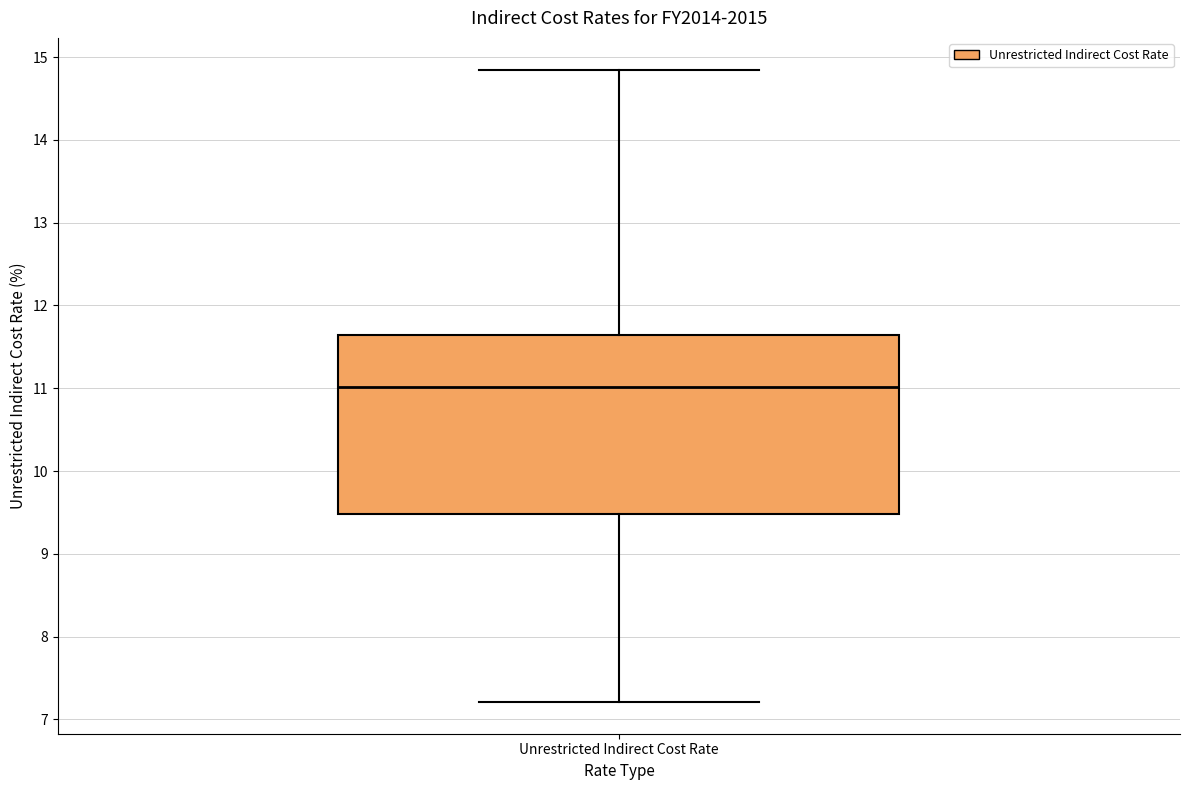

Transcribe this box plot: give where the median line is, the range the box spans, and where the two whiskers end, as read against the y-axis. The values are not printed on the chart, so give them approximately, as read against the axis.

median 11.0, box 9.5 to 11.6, whiskers 7.2 to 14.9